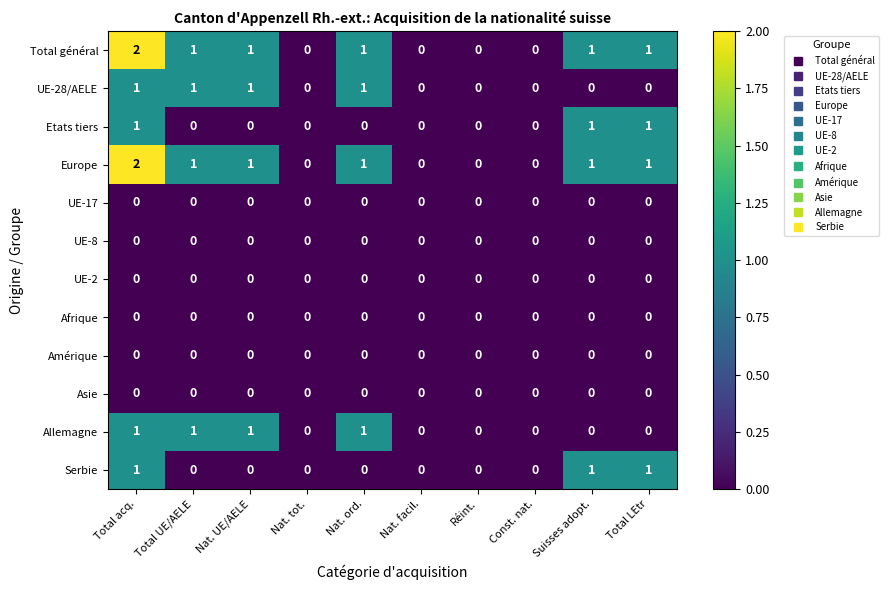

Count the number of categories in the chart.

10